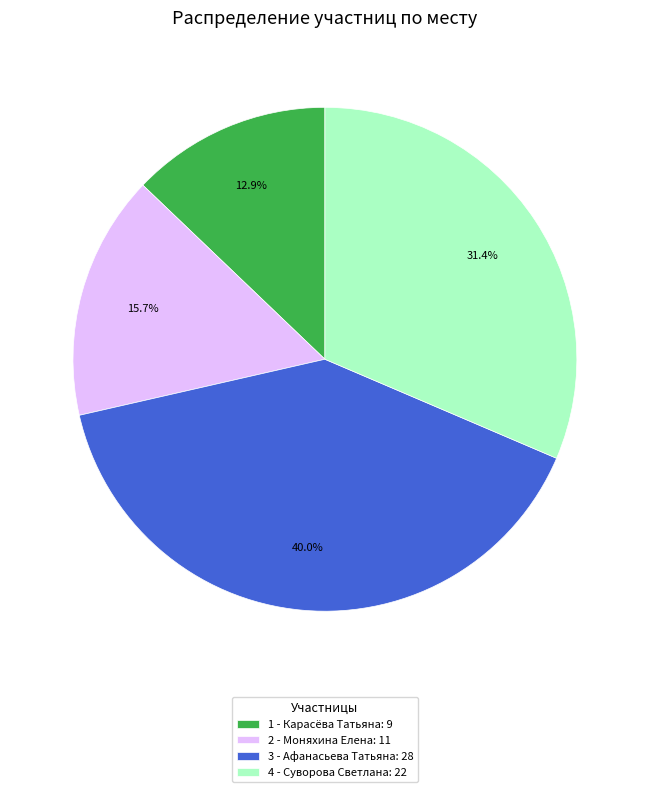

How many slices are in this pie chart?

4